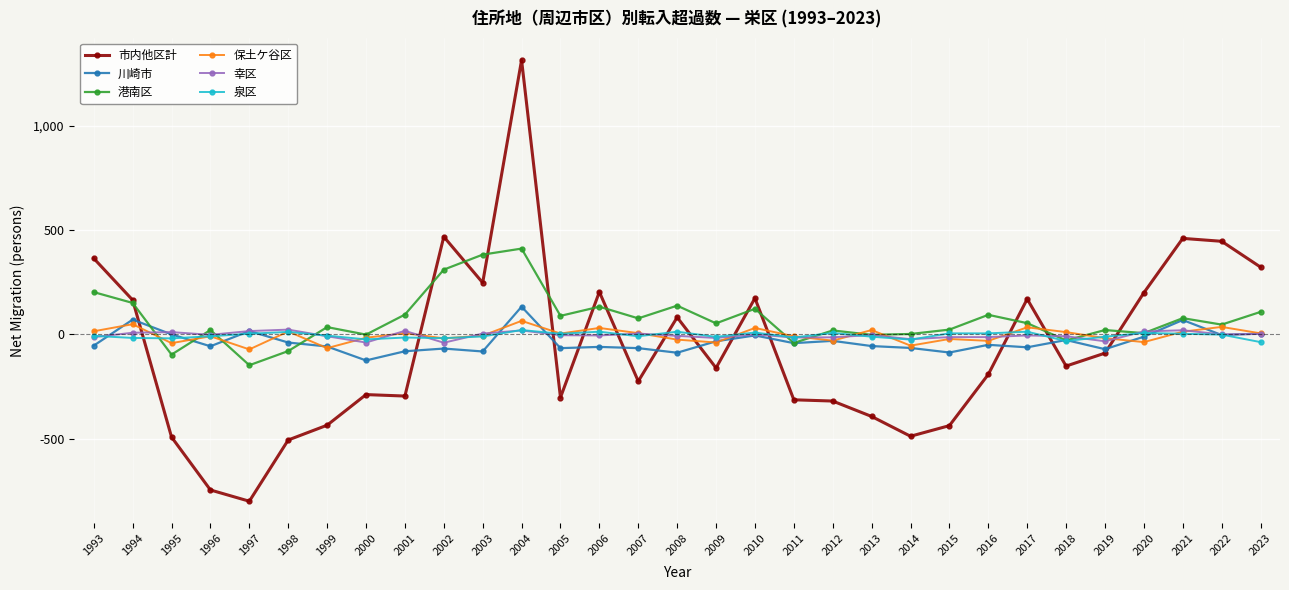

Where is the first local minimum for 市内他区計?

1997